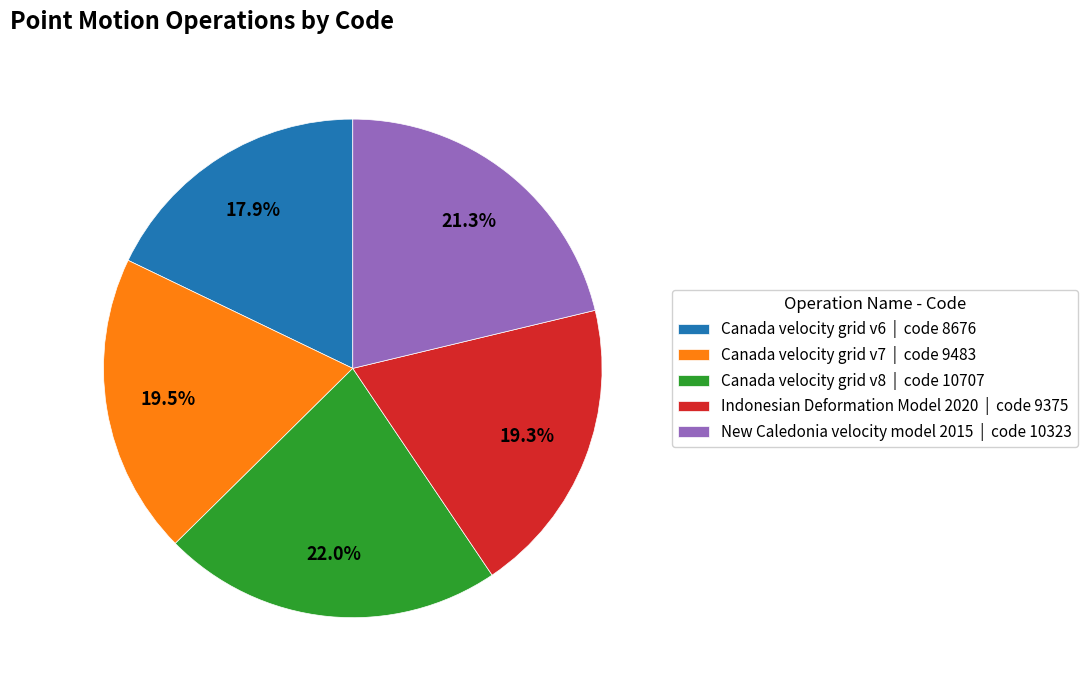

Approximately how many times larger is the value at Canada velocity grid v7 compared to Indonesian Deformation Model 2020?

1.0